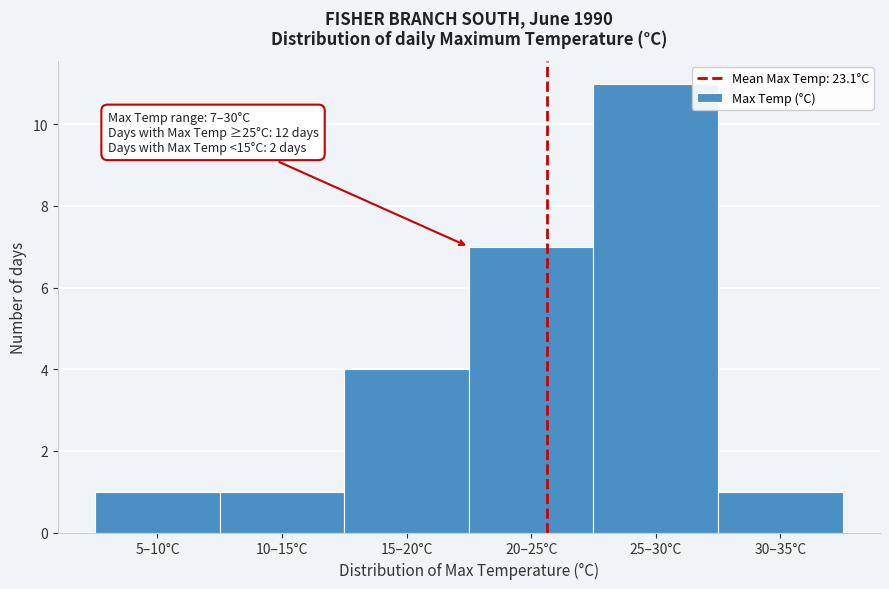

Reading left to right, extract all data points from this chart.

1	1	4	7	11	1